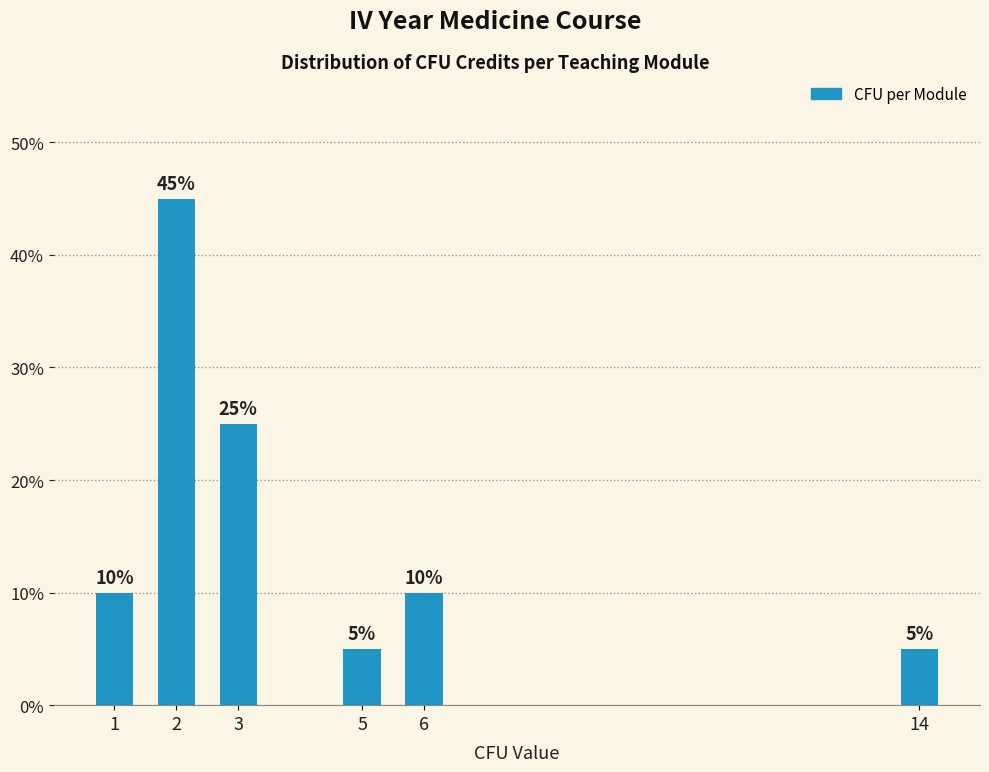

Does the chart contain any negative values?

No